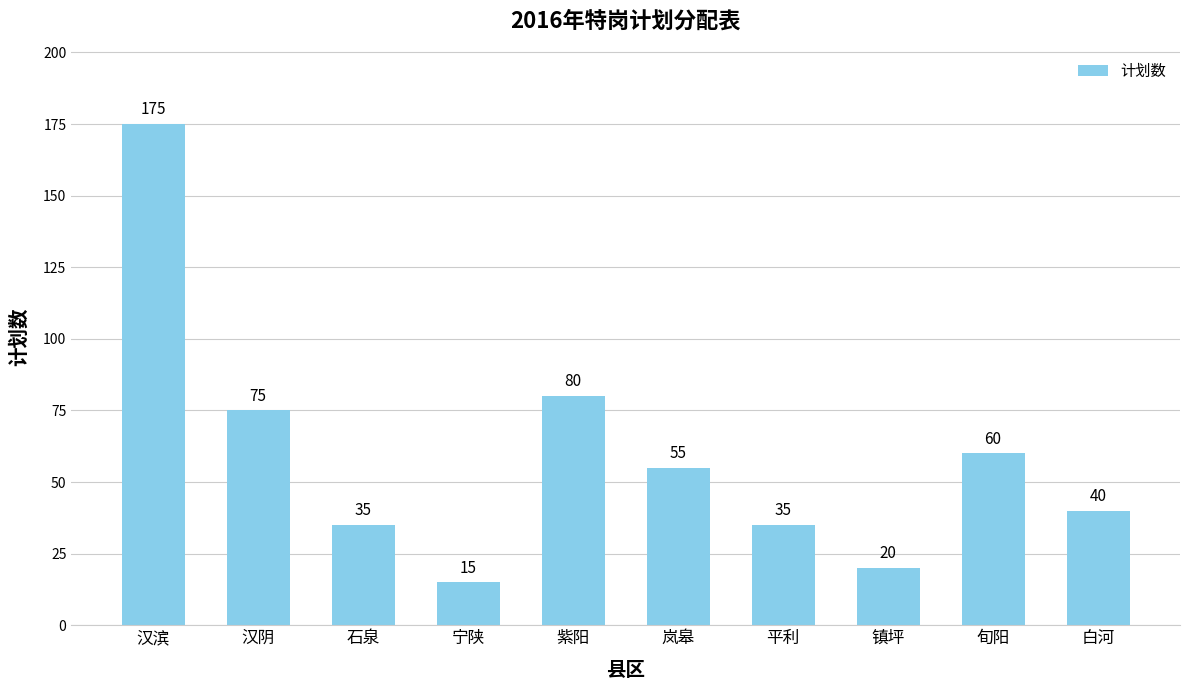

Reading left to right, extract all data points from this chart.

175	75	35	15	80	55	35	20	60	40